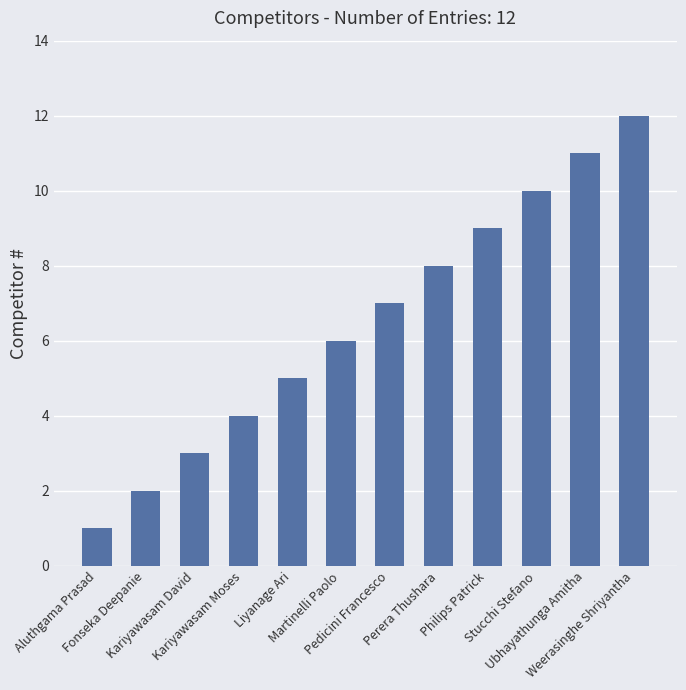

Rank the categories by value from highest to lowest.

Weerasinghe Shriyantha, Ubhayathunga Amitha, Stucchi Stefano, Philips Patrick, Perera Thushara, Pedicini Francesco, Martinelli Paolo, Liyanage Ari, Kariyawasam Moses, Kariyawasam David, Fonseka Deepanie, Aluthgama Prasad